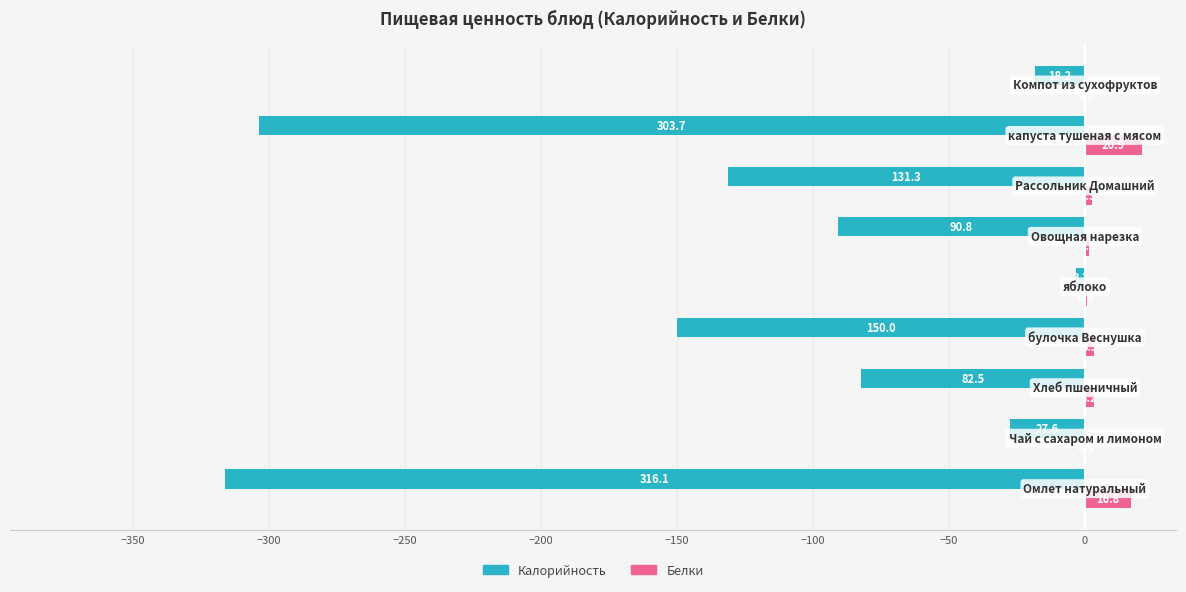

What is the sum of all Белки values?

50.0